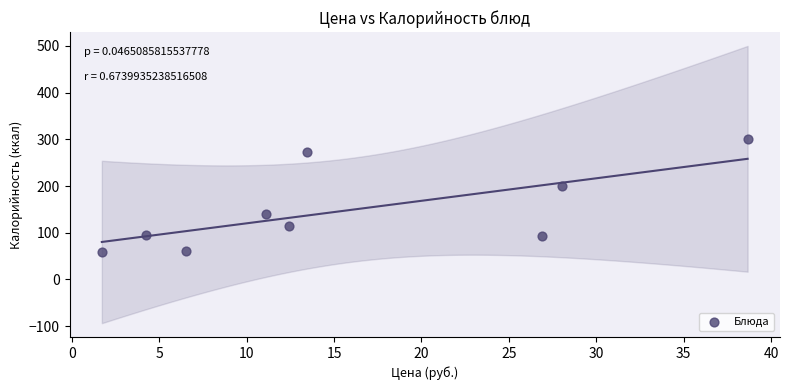

What is the average Y value?

148.6